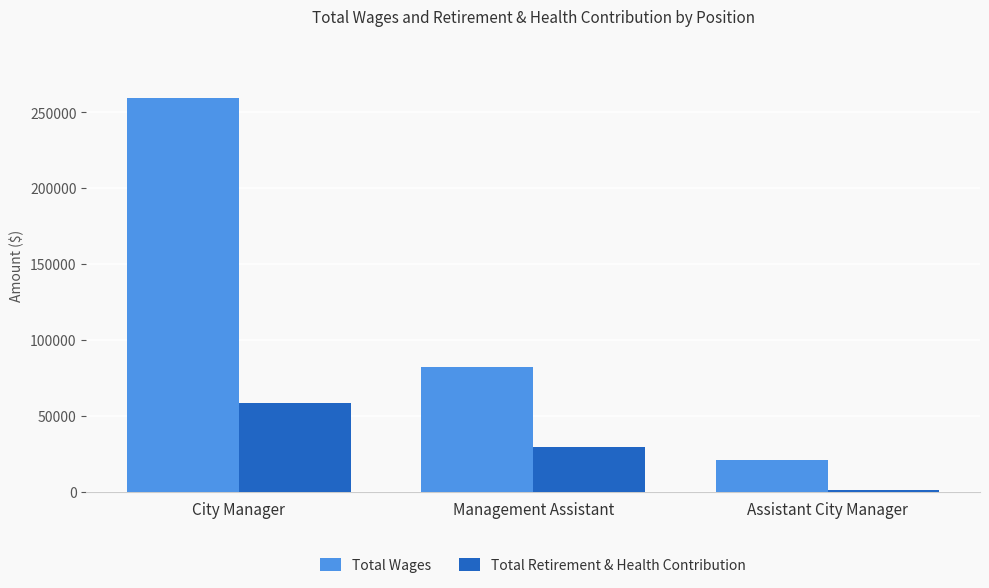

Rank the series by their maximum value, from highest to lowest.

Total Wages, Total Retirement & Health Contribution